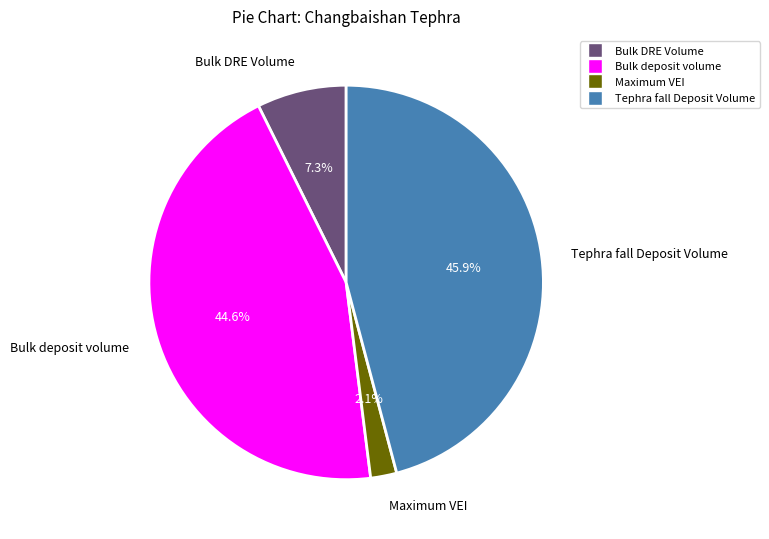

Is there any slice that represents more than half of the pie?

No